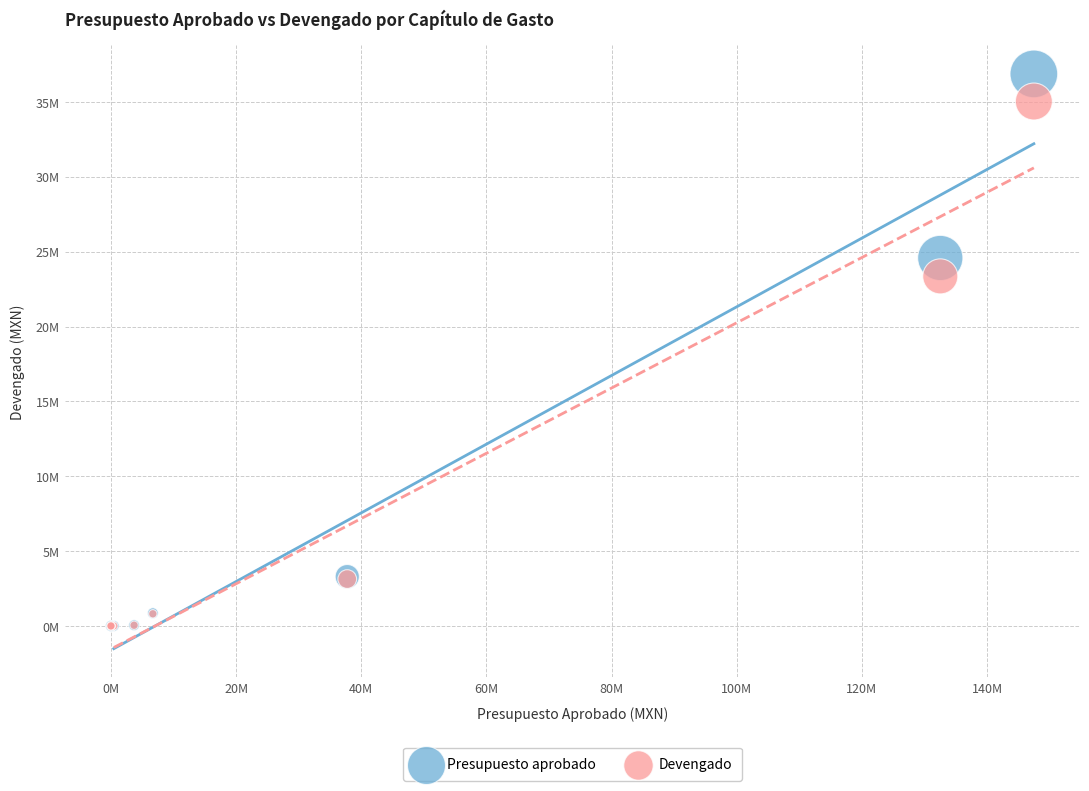

What are all the series names shown in the legend?

Presupuesto aprobado, Devengado